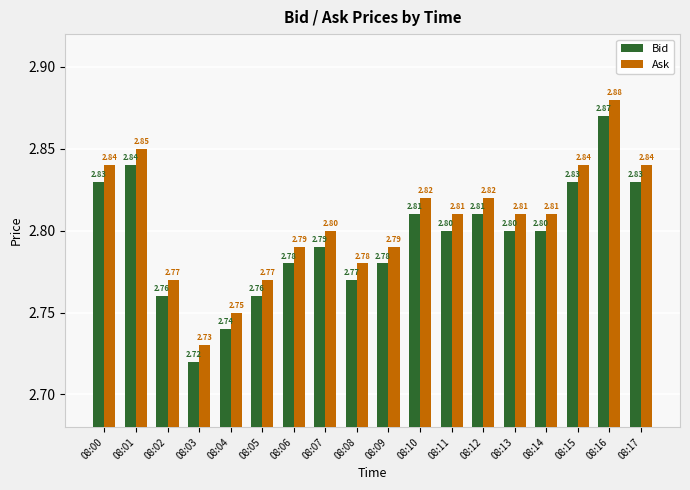

What is the sum of the Bid values at 08:14 and 08:09?

5.6